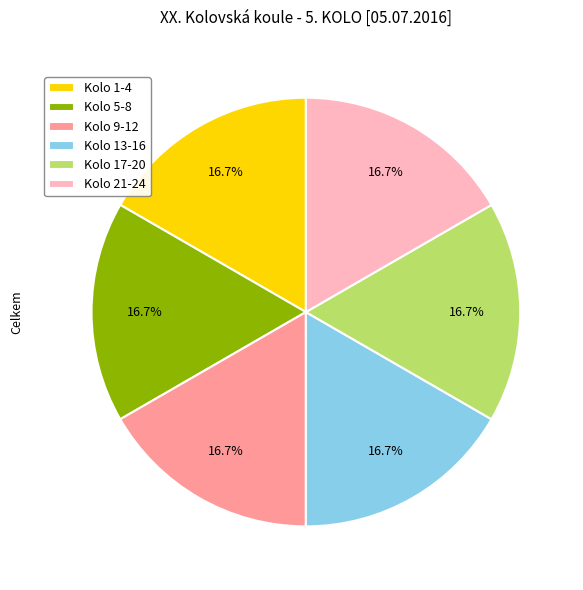

How many segments does this pie chart have?

6